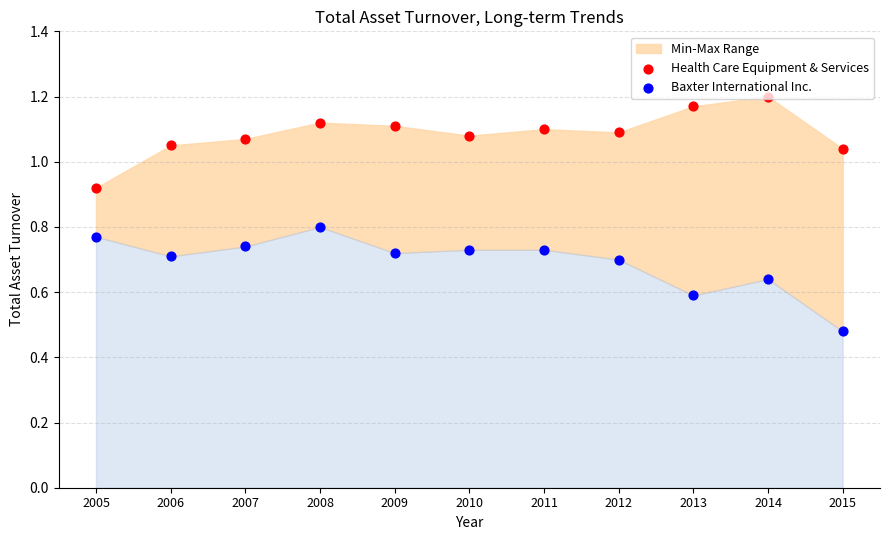

Which series has the largest total across all categories?

Health Care Equipment & Services